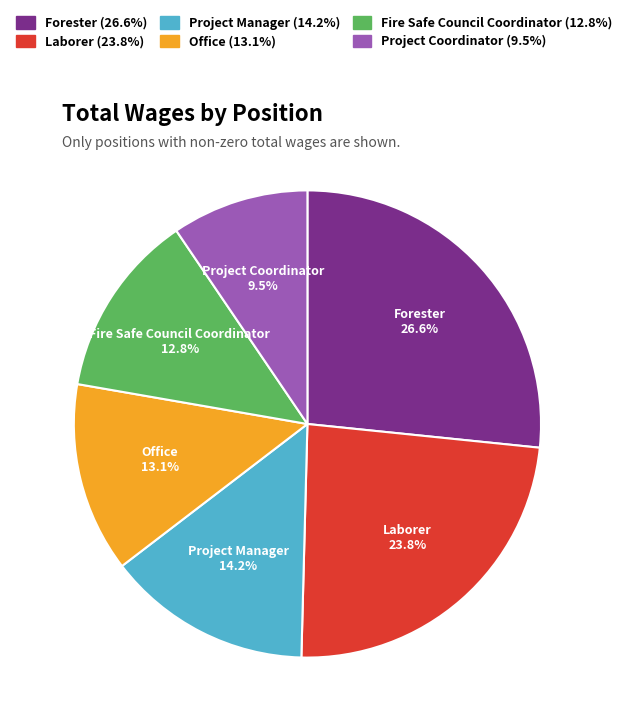

To the nearest percent, what percentage of the pie is Office?

13%